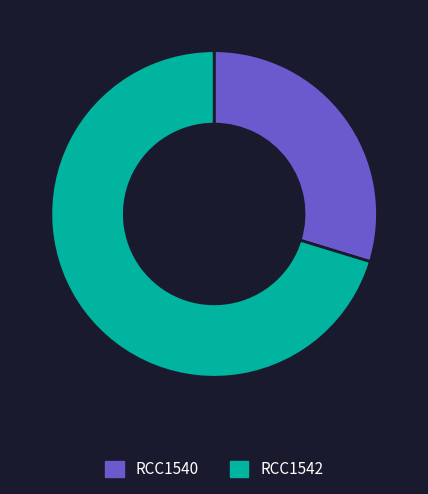

Approximately how many times larger is the value at RCC1540 compared to RCC1542?

0.4